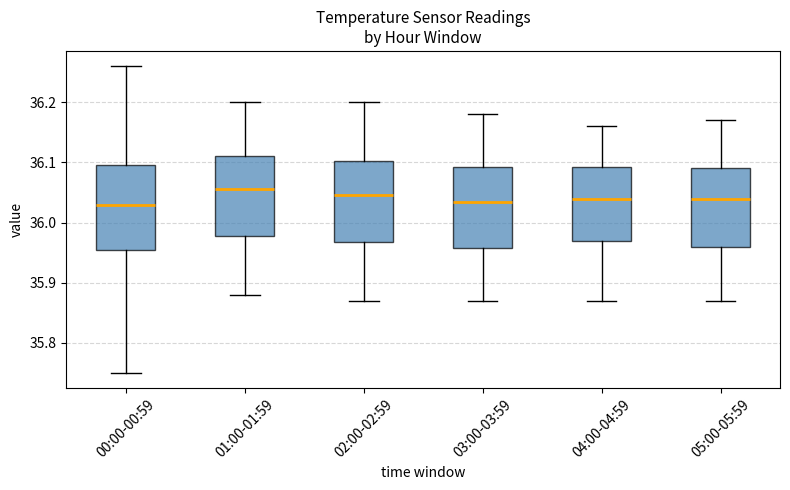

Reading left to right, read every box against the y-axis: the position of its median line, the range the box covers, and the ends of its whiskers. The values are not printed on the chart, so give them approximately, as read against the axis.

00:00-00:59: median 36.03, box 35.96 to 36.10, whiskers 35.75 to 36.26
01:00-01:59: median 36.06, box 35.98 to 36.11, whiskers 35.88 to 36.20
02:00-02:59: median 36.05, box 35.97 to 36.10, whiskers 35.87 to 36.20
03:00-03:59: median 36.04, box 35.96 to 36.09, whiskers 35.87 to 36.18
04:00-04:59: median 36.04, box 35.97 to 36.09, whiskers 35.87 to 36.16
05:00-05:59: median 36.04, box 35.96 to 36.09, whiskers 35.87 to 36.17